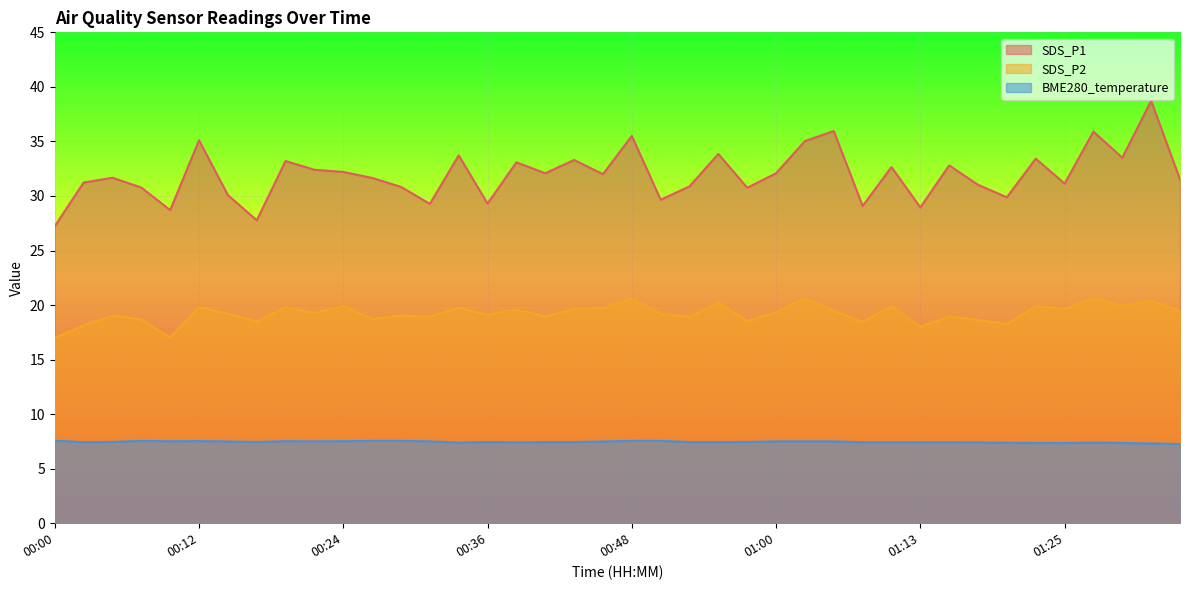

What is the lowest value of the SDS_P2 series?

17.0